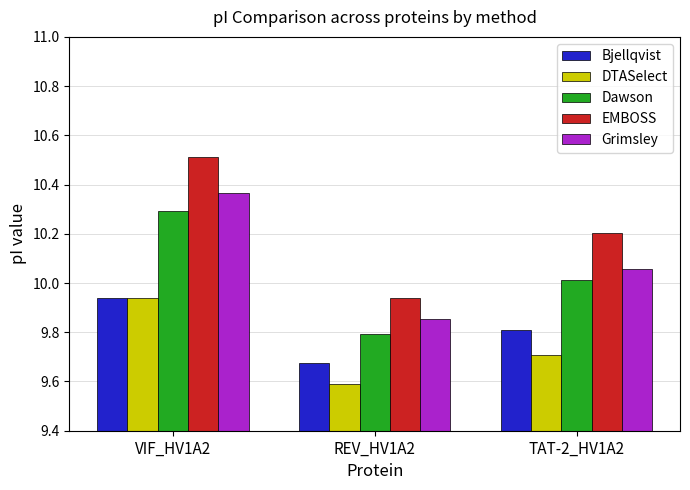

What is the minimum value shown in the chart?

9.6